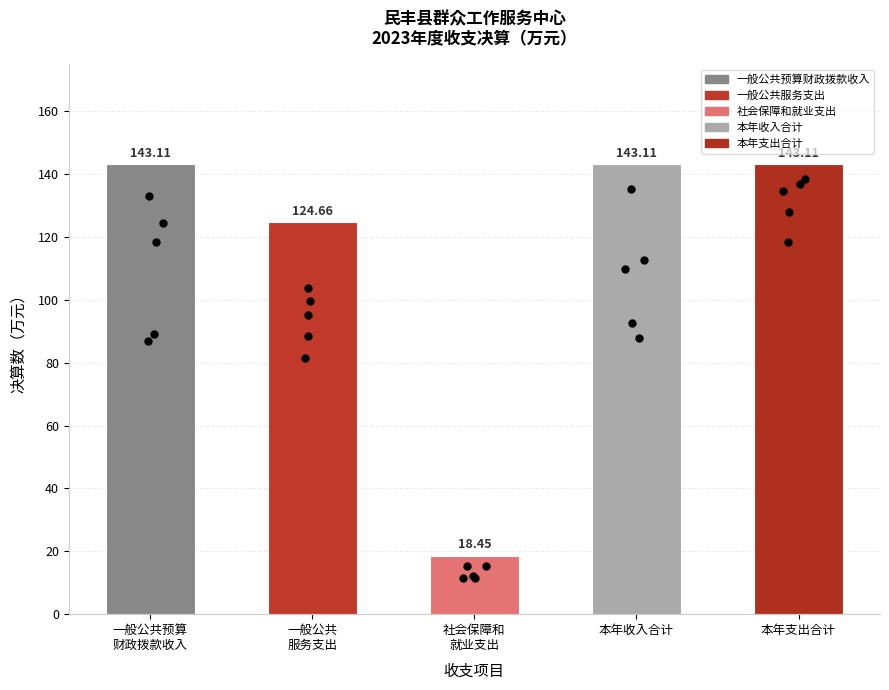

Between 本年收入合计 and 一般公共预算
财政拨款收入, which is larger?

本年收入合计